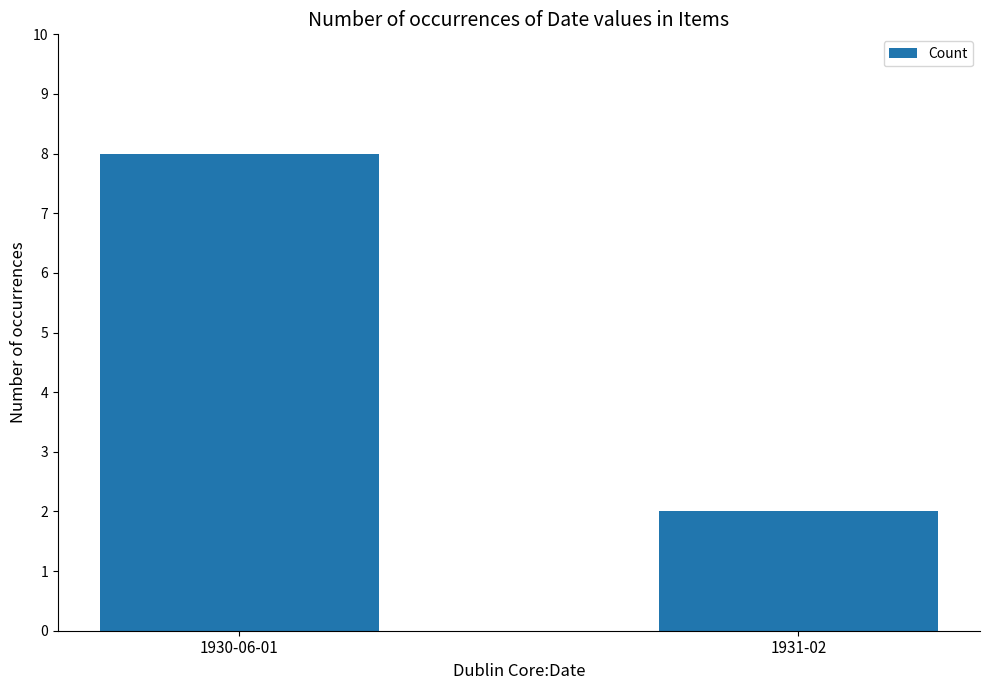

What is the change in value from 1930-06-01 to 1931-02?

-6